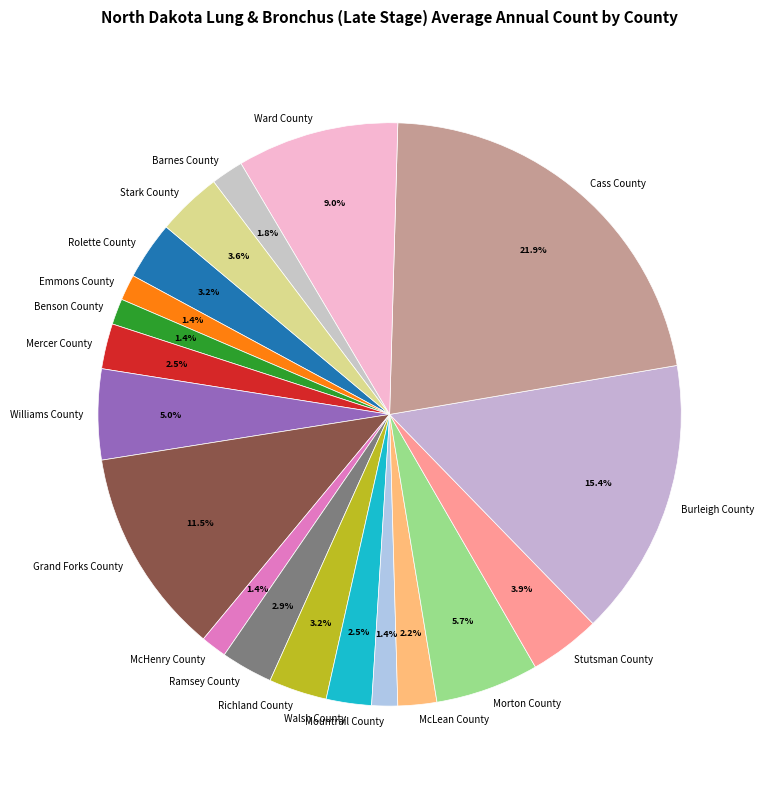

To the nearest percent, what is the combined percentage of Rolette County and Stark County?

7%